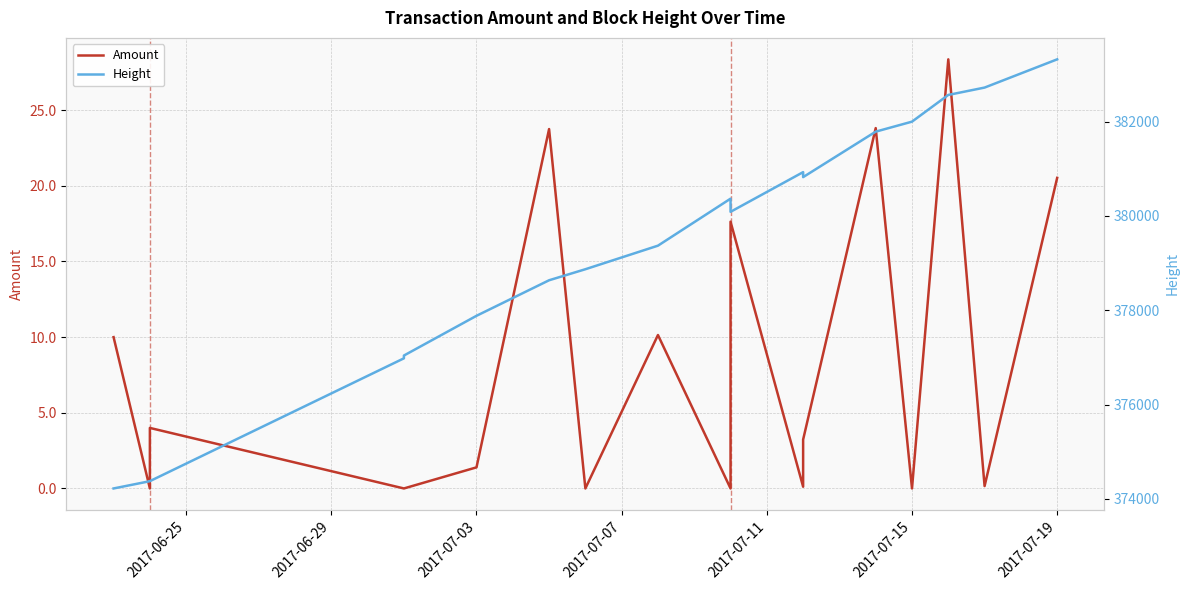

True or false: Height and Amount intersect in this chart.

False